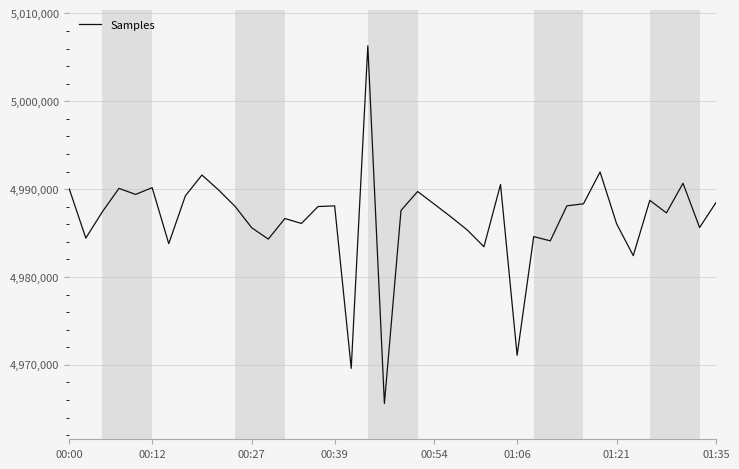

What is the minimum value shown in the chart?

4965600